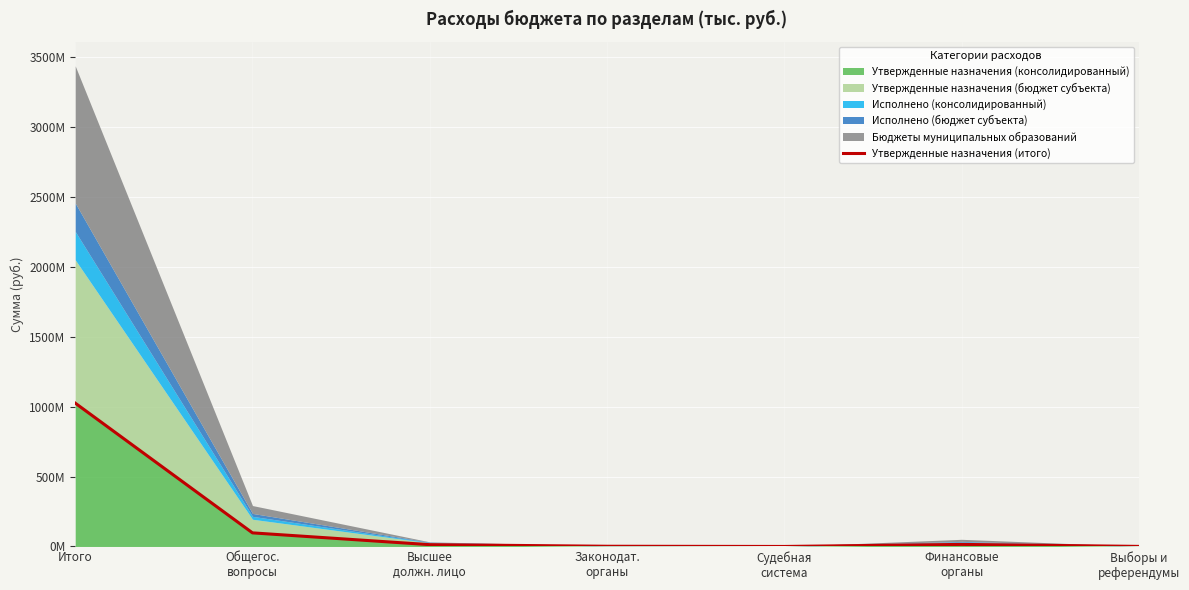

List the labels in order of value, largest first.

Итого, Общегос.
вопросы, Финансовые
органы, Высшее
должн. лицо, Законодат.
органы, Выборы и
референдумы, Судебная
система